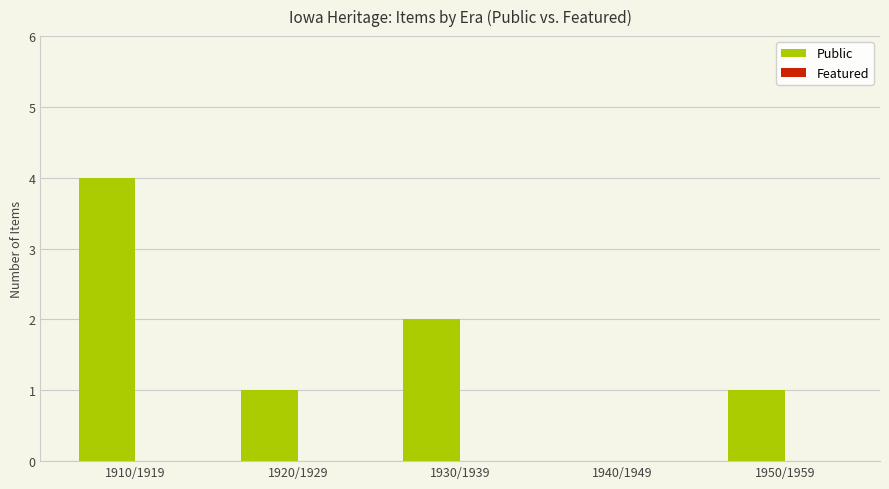

How many categories are shown in the chart?

5